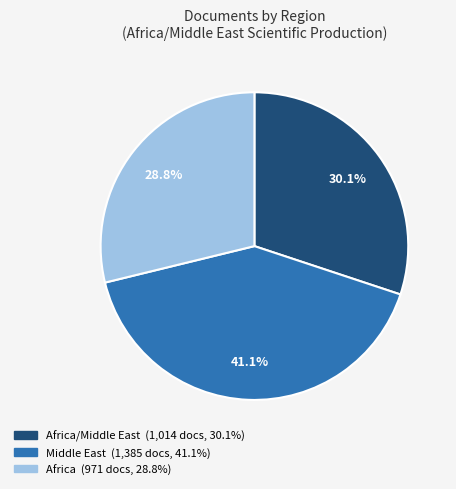

Is there a majority slice in this chart?

No